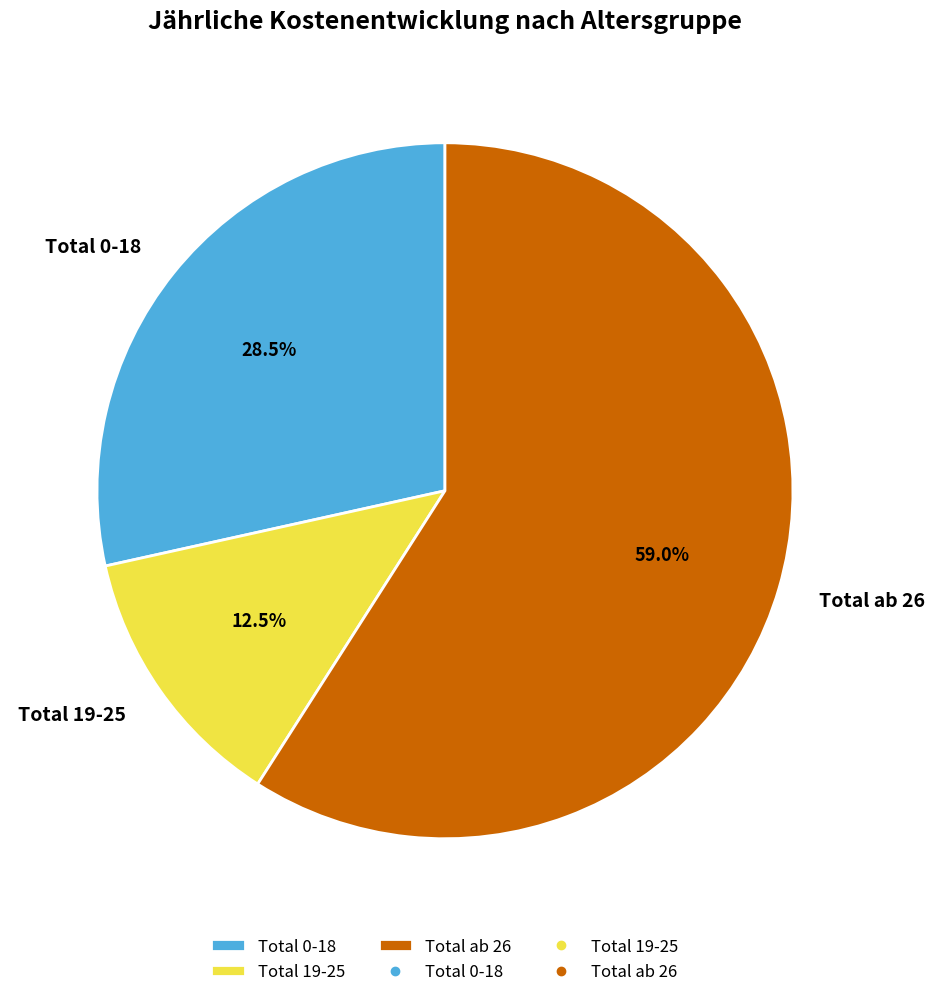

To the nearest percent, what is the difference between the Total 19-25 and Total 0-18 slice percentages?

16%